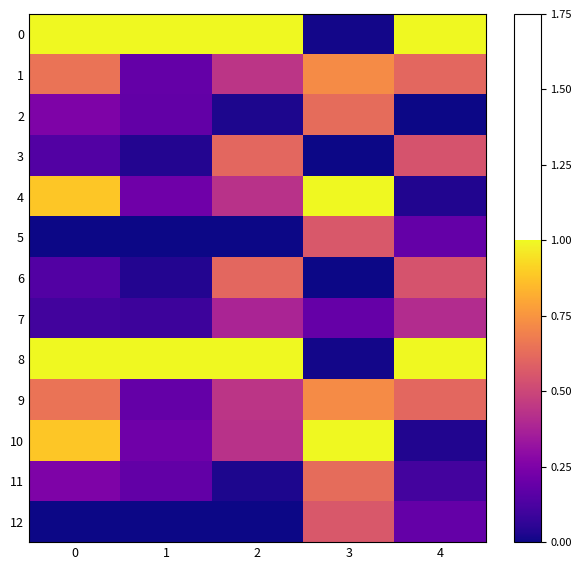

Reading right to left, extract all data points from this chart.

0: 4=1.0	3=0.0	2=1.0	1=1.0	0=1.0
1: 4=0.6	3=0.7	2=0.4	1=0.2	0=0.6
2: 4=0.0	3=0.6	2=0.0	1=0.2	0=0.3
3: 4=0.5	3=0.0	2=0.6	1=0.0	0=0.1
4: 4=0.0	3=1.0	2=0.4	1=0.2	0=0.9
5: 4=0.2	3=0.6	2=0.0	1=0.0	0=0.0
6: 4=0.5	3=0.0	2=0.6	1=0.0	0=0.1
7: 4=0.4	3=0.2	2=0.4	1=0.1	0=0.1
8: 4=1.0	3=0.0	2=1.0	1=1.0	0=1.0
9: 4=0.6	3=0.7	2=0.4	1=0.2	0=0.6
10: 4=0.0	3=1.0	2=0.4	1=0.2	0=0.9
11: 4=0.1	3=0.6	2=0.0	1=0.2	0=0.3
12: 4=0.2	3=0.6	2=0.0	1=0.0	0=0.0